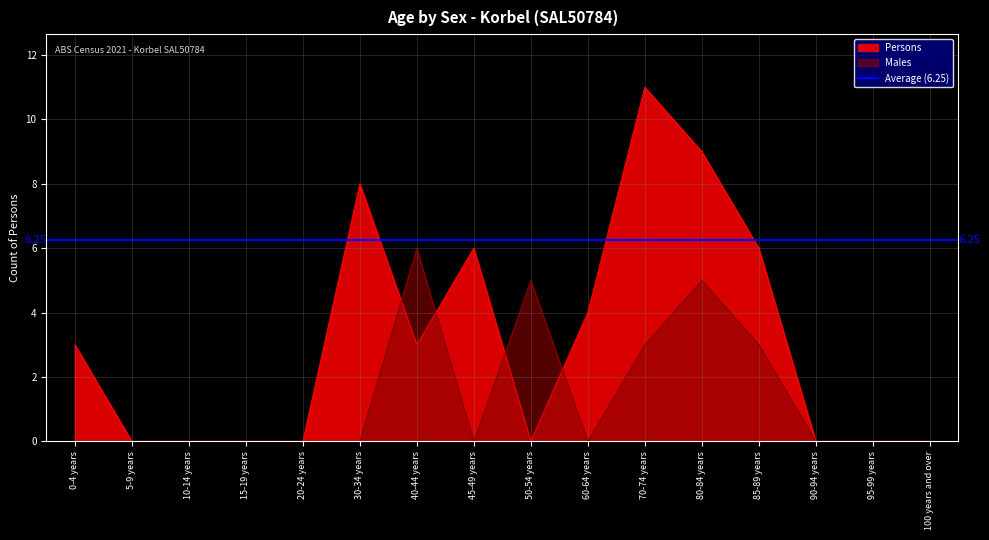

Which category has the highest value in the Males series?

40-44 years